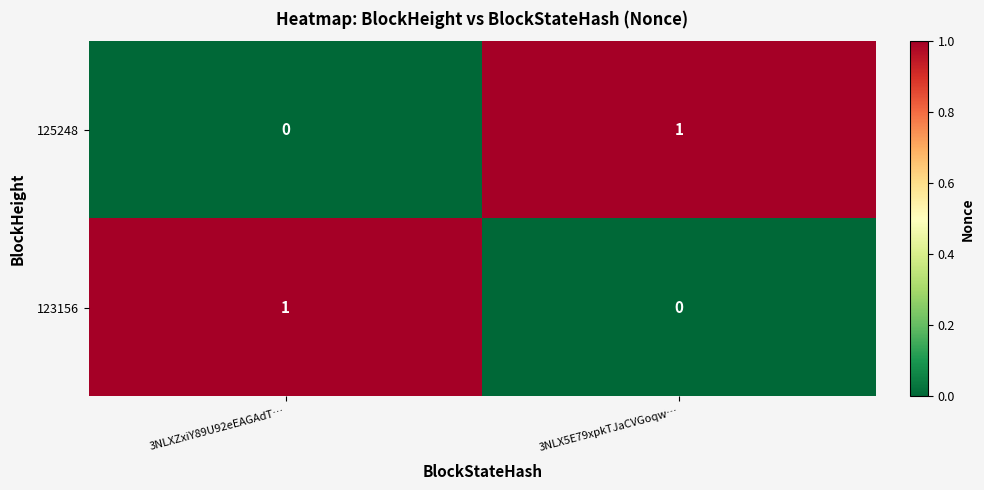

Is it true that 123156 equals 1 at 3NLXZxiY89U92eEAGAdT…?

True